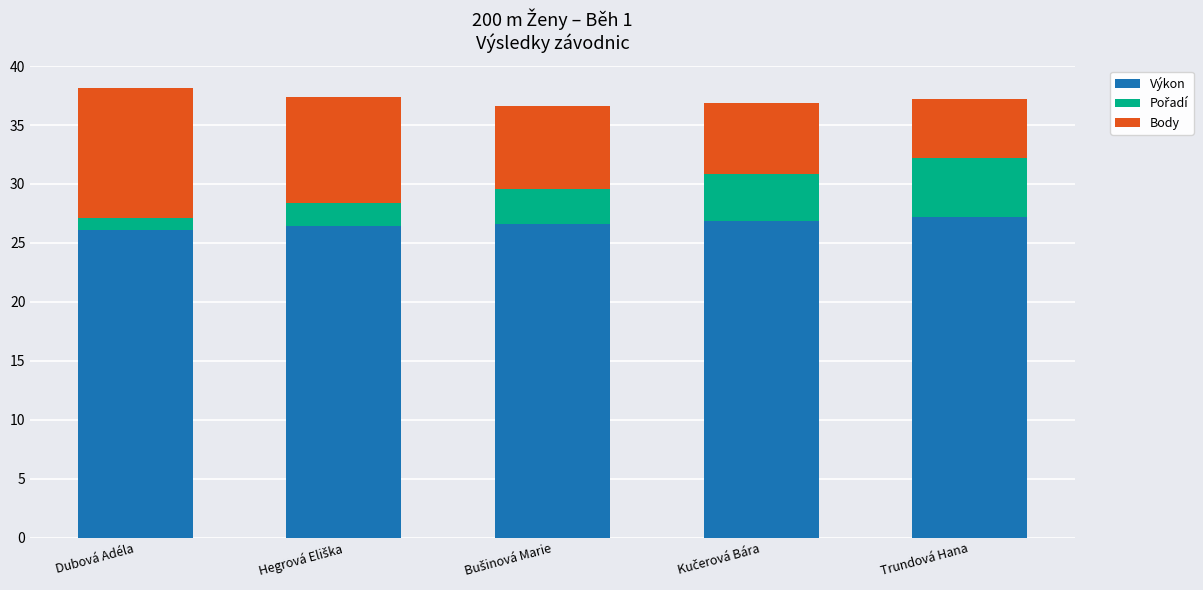

What value does the Výkon series have at Dubová Adéla?

26.1